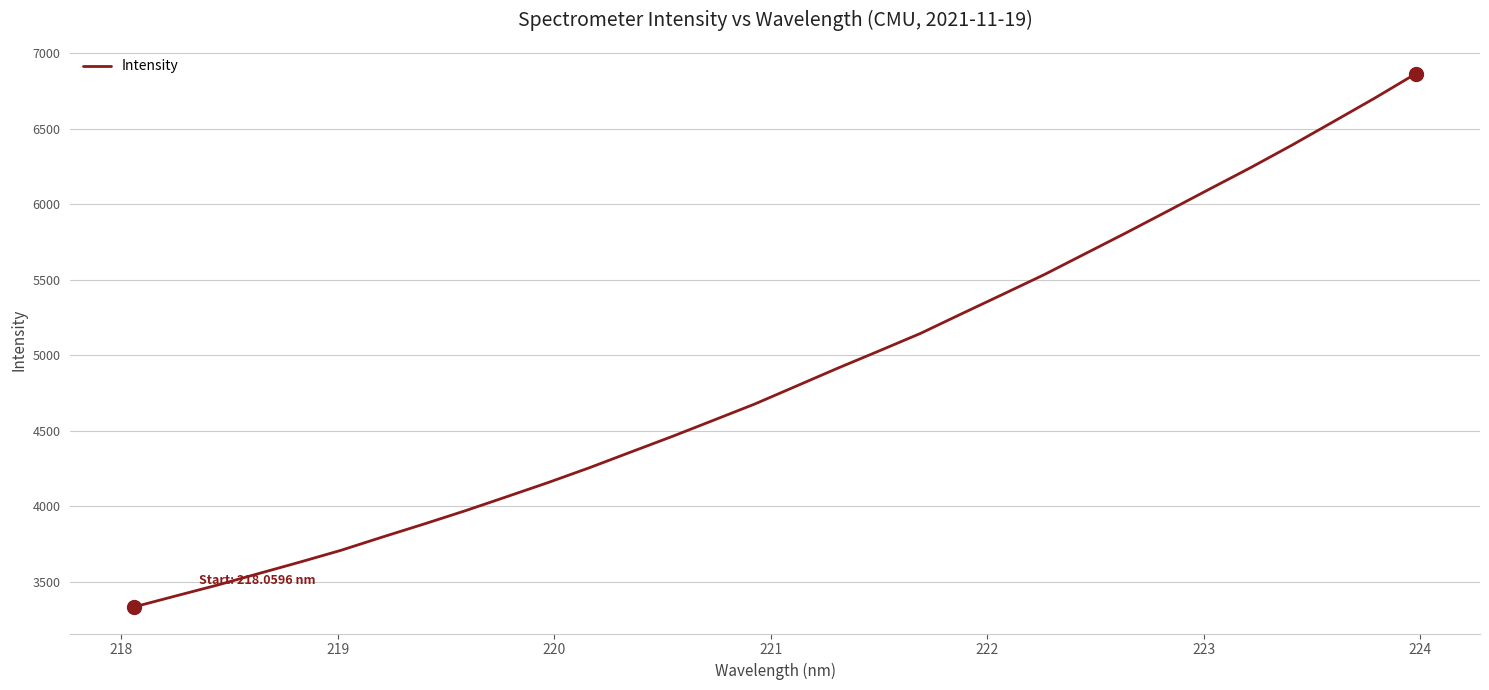

Is this an area chart (filled region under the line)?

No